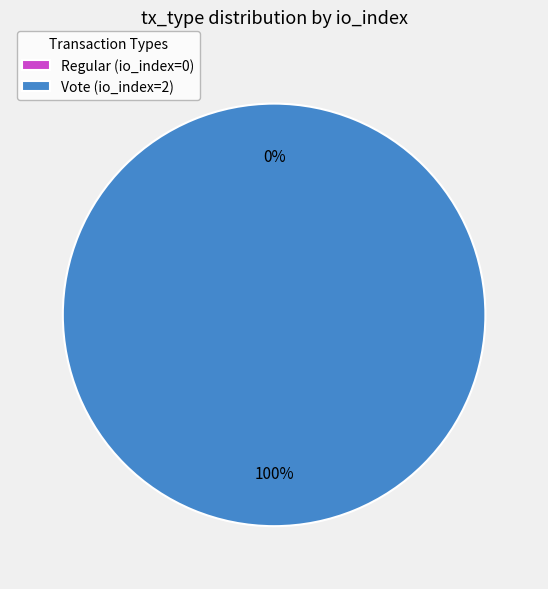

How many segments does this pie chart have?

2